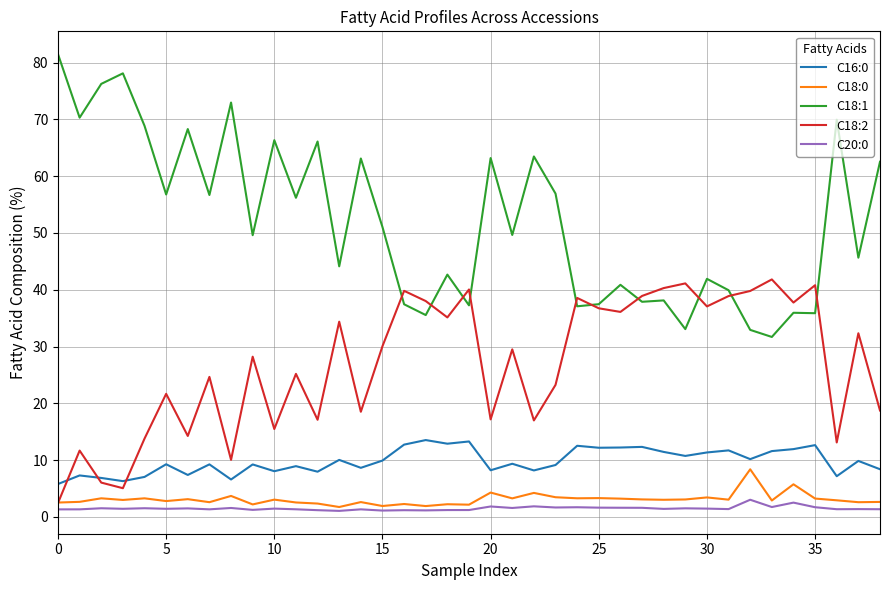

Which series has the largest total across all categories?

C18:1